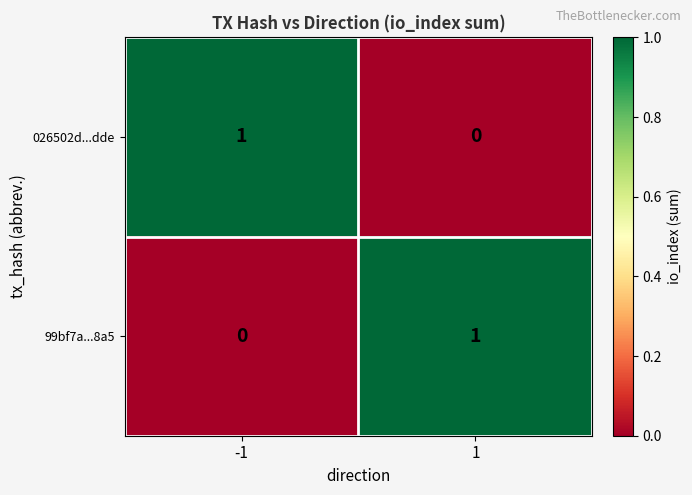

Reading right to left, what are all the values shown in this chart?

026502d...dde: 0	1
99bf7a...8a5: 1	0